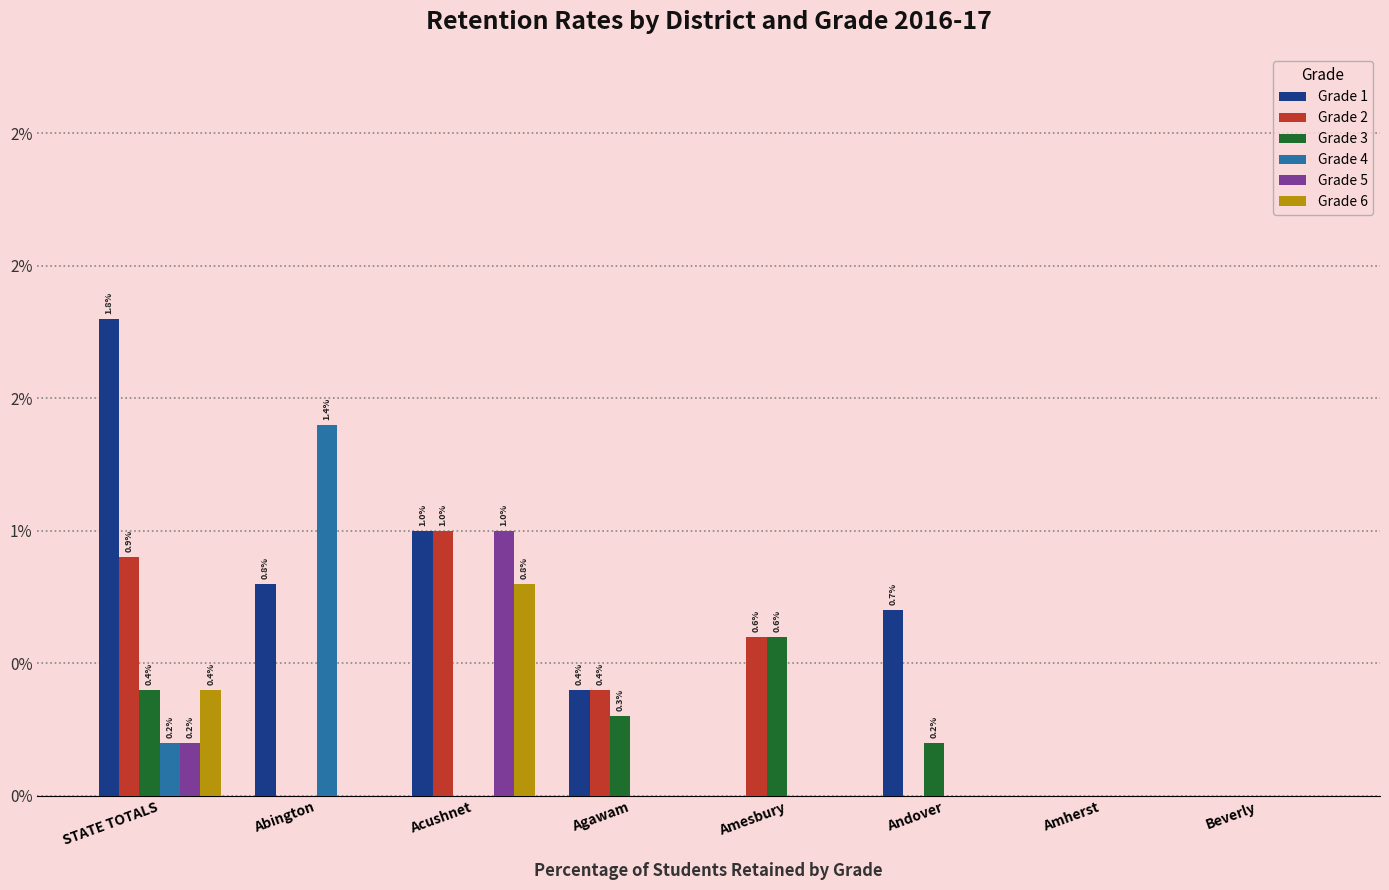

What are all the series names shown in the legend?

Grade 1, Grade 2, Grade 3, Grade 4, Grade 5, Grade 6